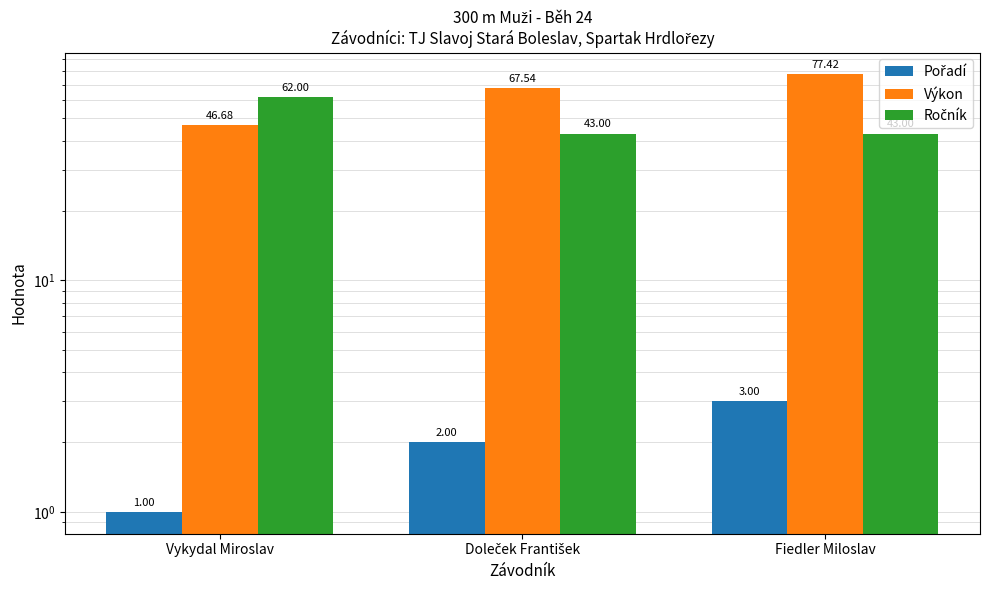

How many groups of bars are there?

3